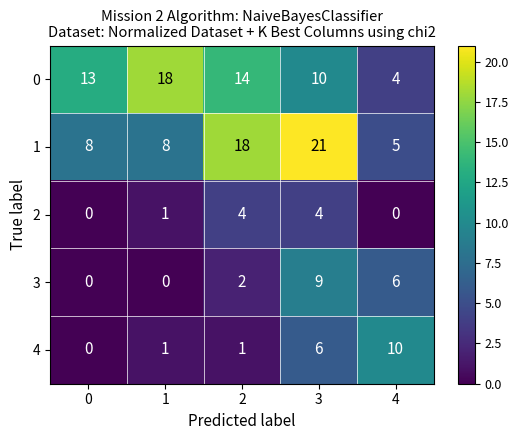

Reading left to right, extract all data points from this chart.

0: 13	18	14	10	4
1: 8	8	18	21	5
2: 0	1	4	4	0
3: 0	0	2	9	6
4: 0	1	1	6	10